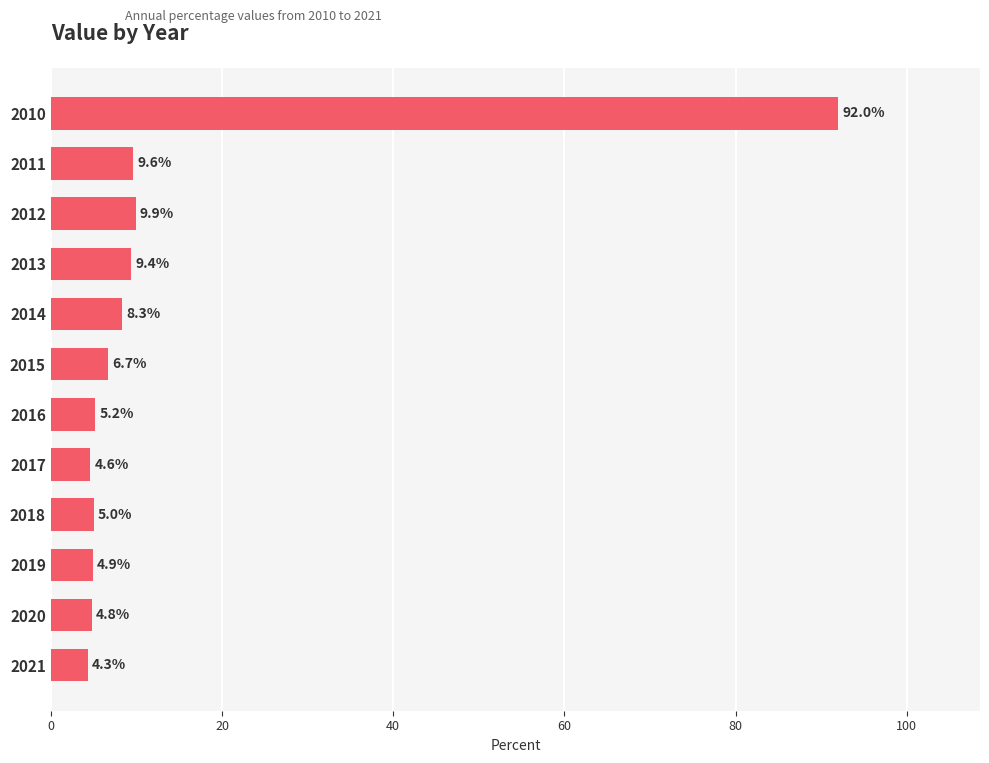

What is the sum of all values?

164.7